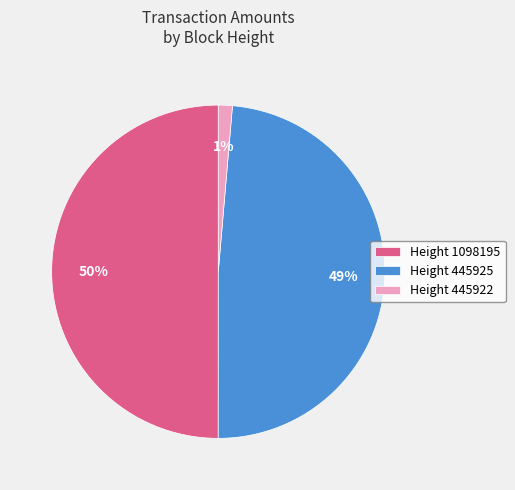

Which slice is the largest?

Height 1098195